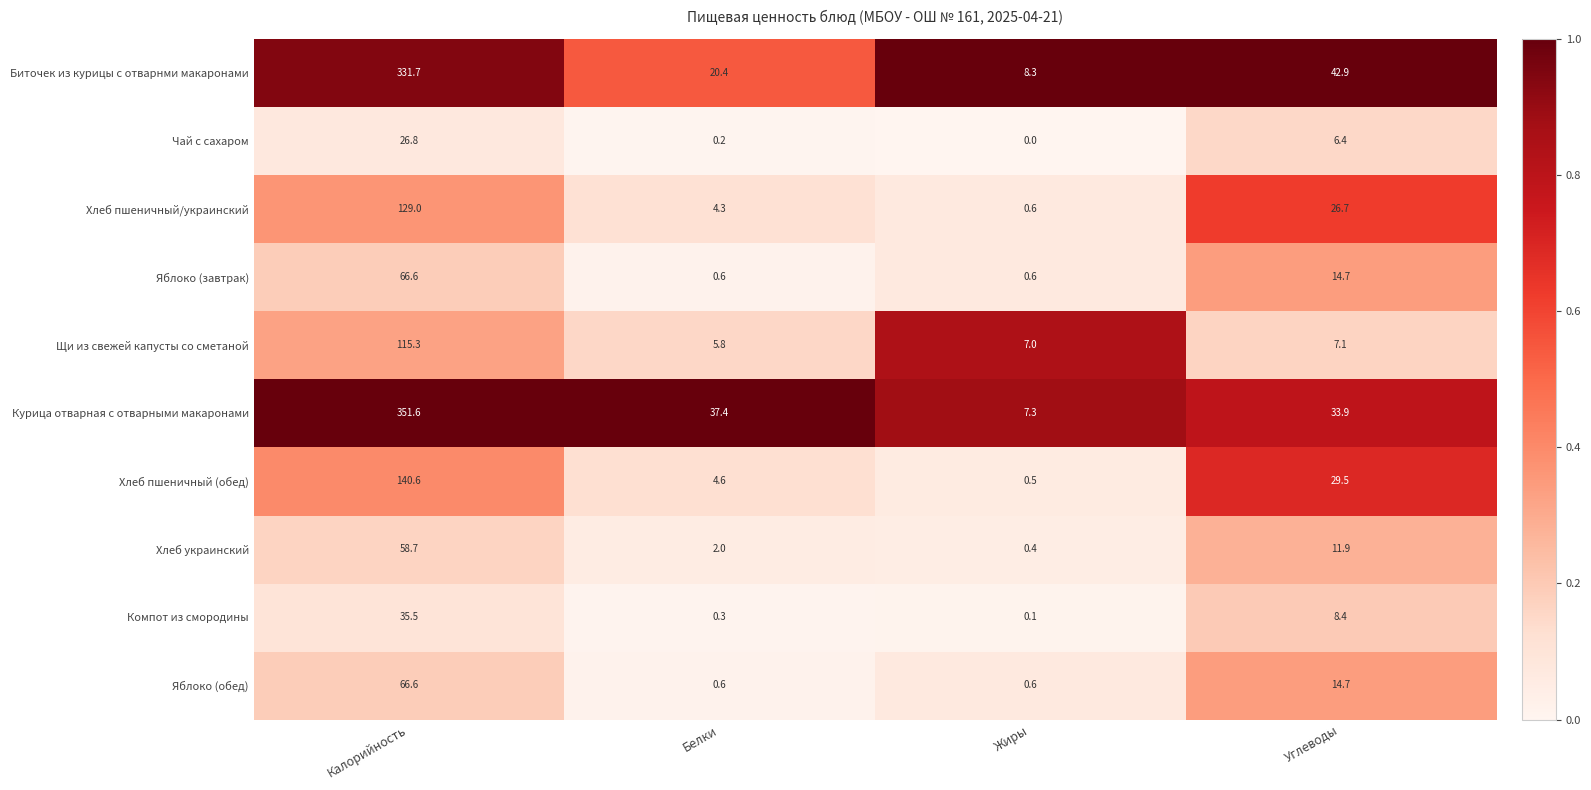

What is the total value across all series at Жиры?

25.4